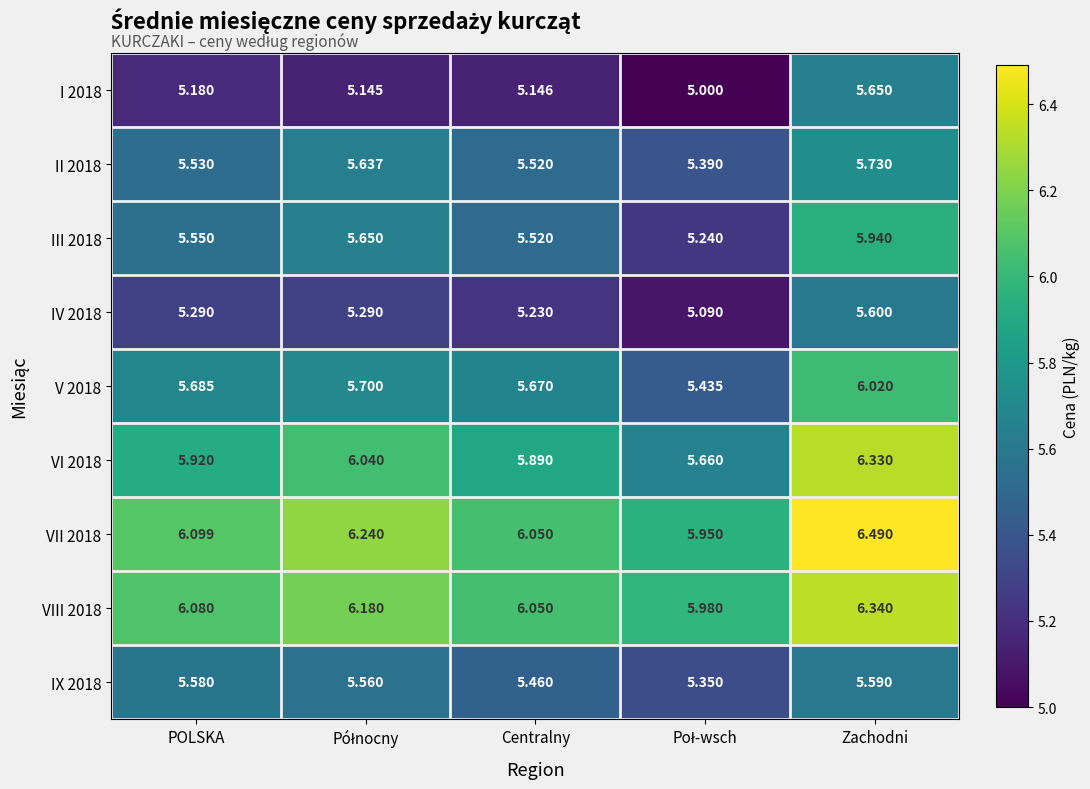

Which label corresponds to the largest value in the chart?

Zachodni